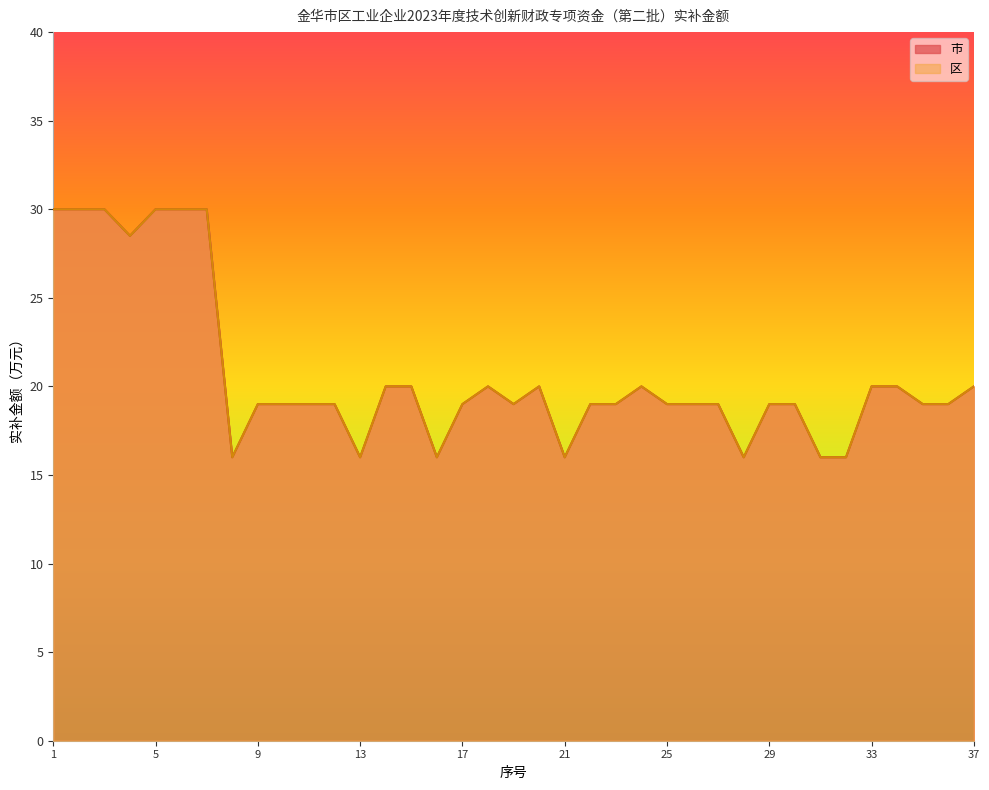

At which category does 区 reach its first local peak?

18